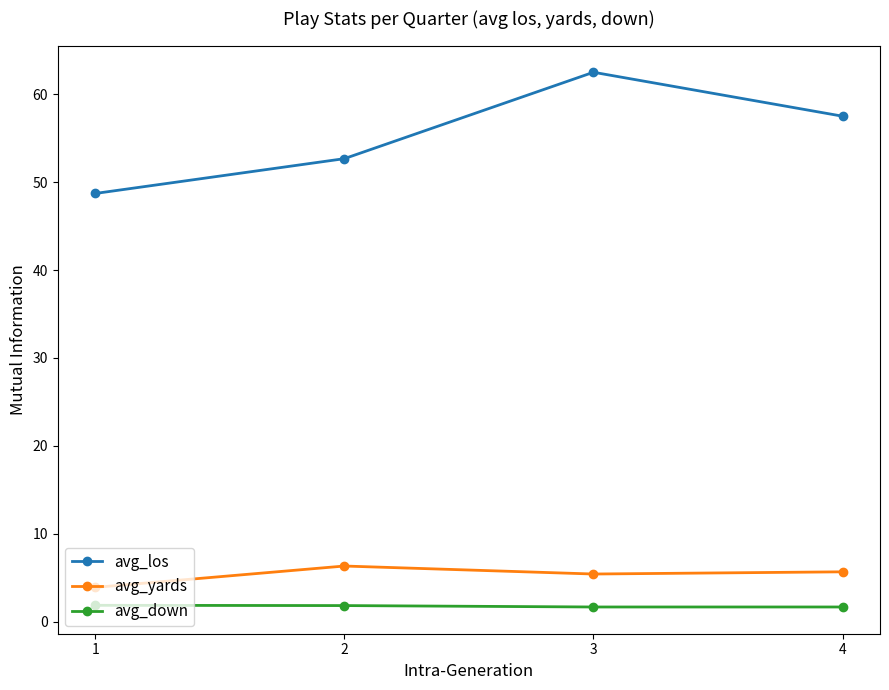

What is the value of the avg_los point at the 4th from the left?

57.5